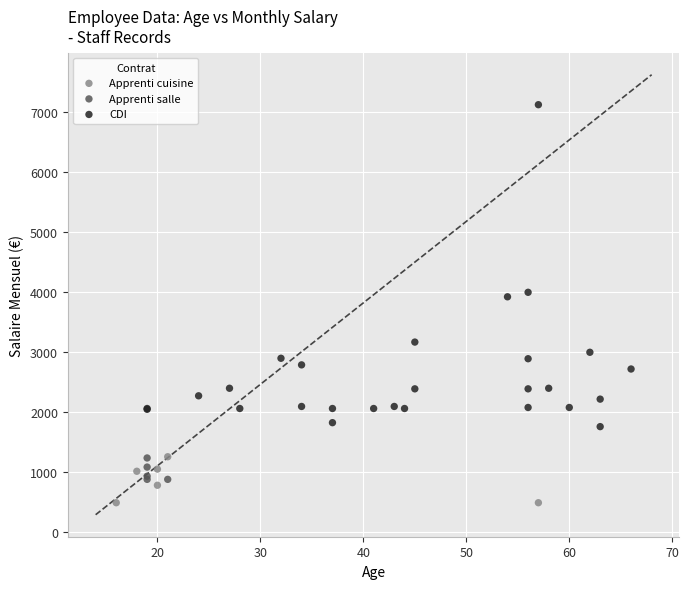

Which series contains the lowest Y value?

Apprenti cuisine